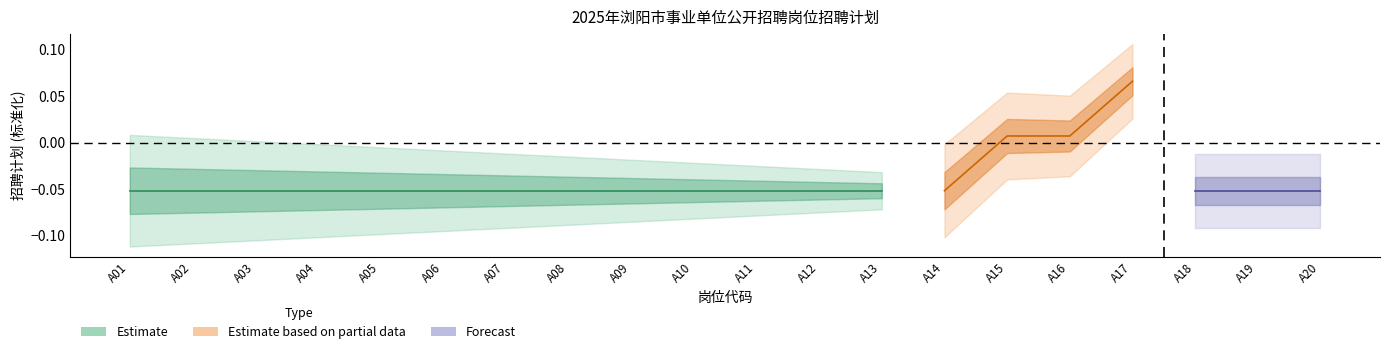

True or false: Estimate has a value of 1 at A18.

False